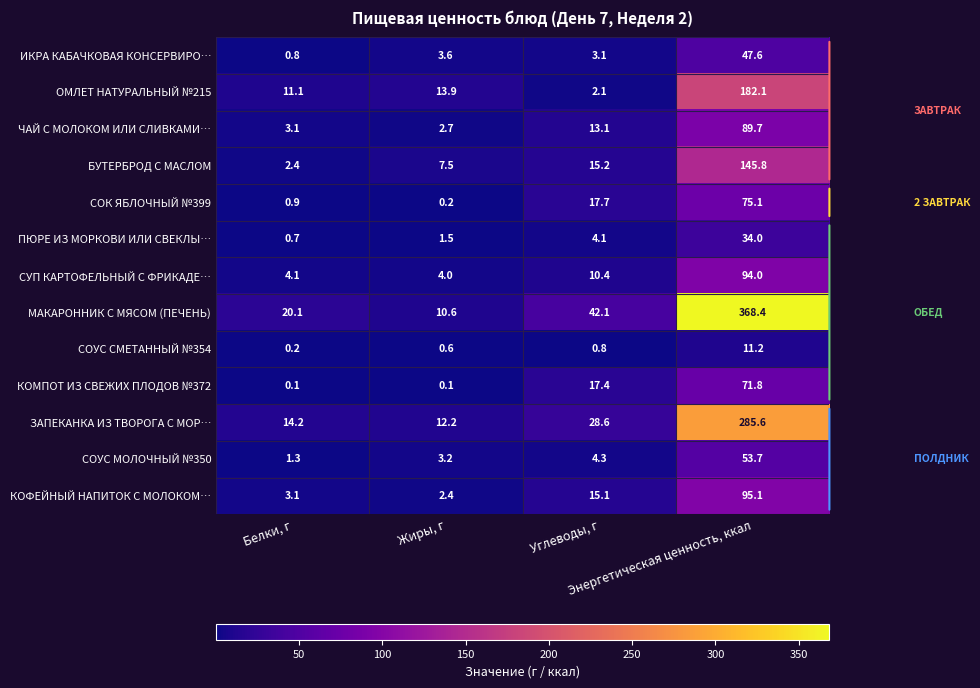

At how many categories does at least one series exceed 140?

1